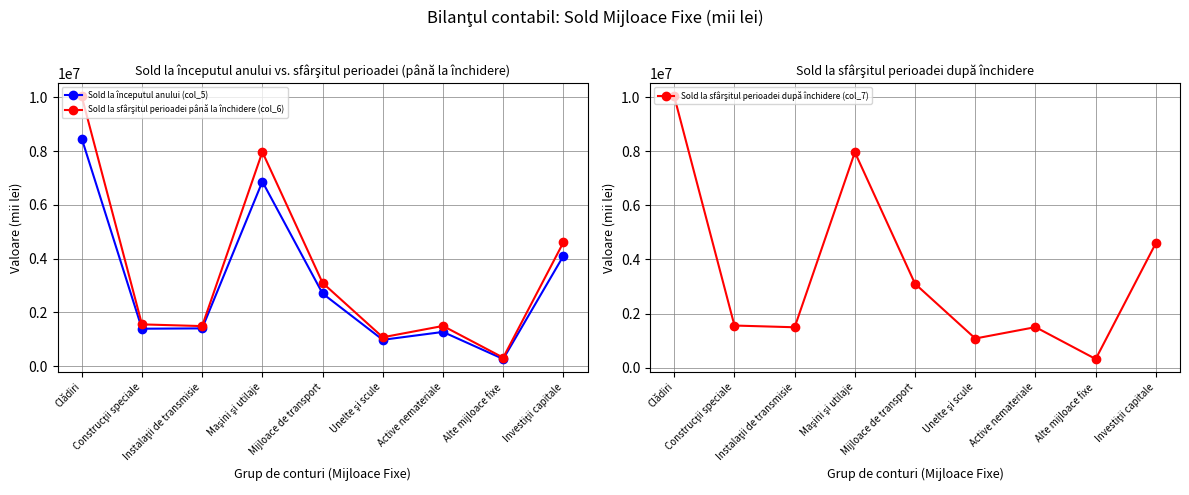

Where does the Sold la sfârşitul perioadei până la închidere (col_6) series first go above 1554502?

Clădiri